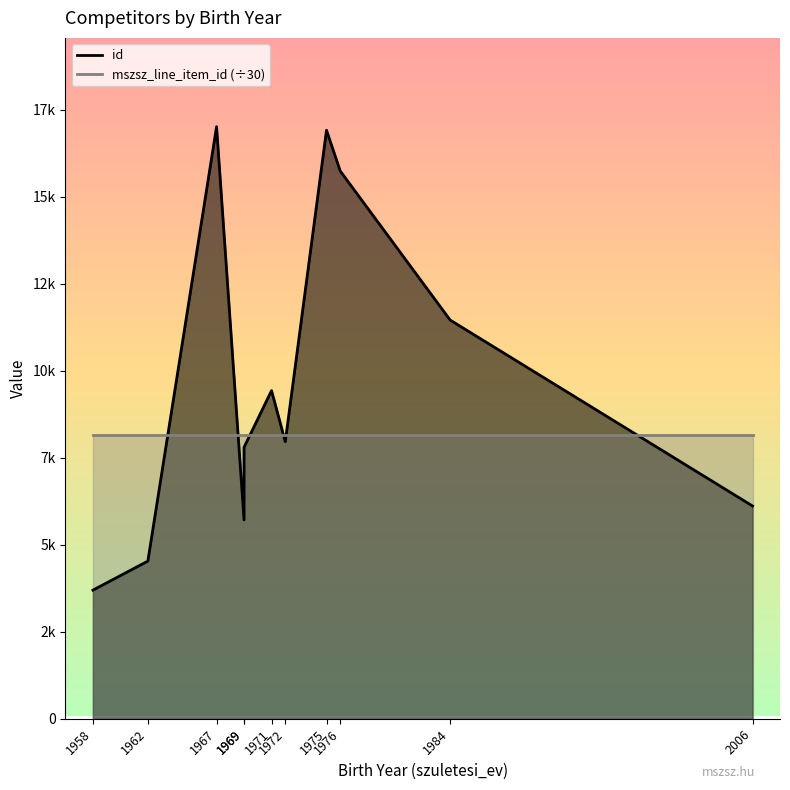

Which category has the lowest value in the id_line series?

1958